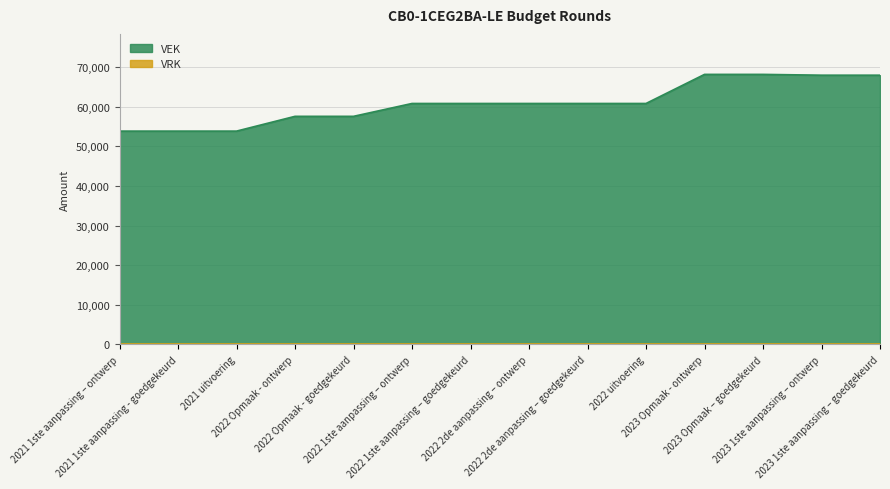

What is the maximum value shown in the chart?

68207